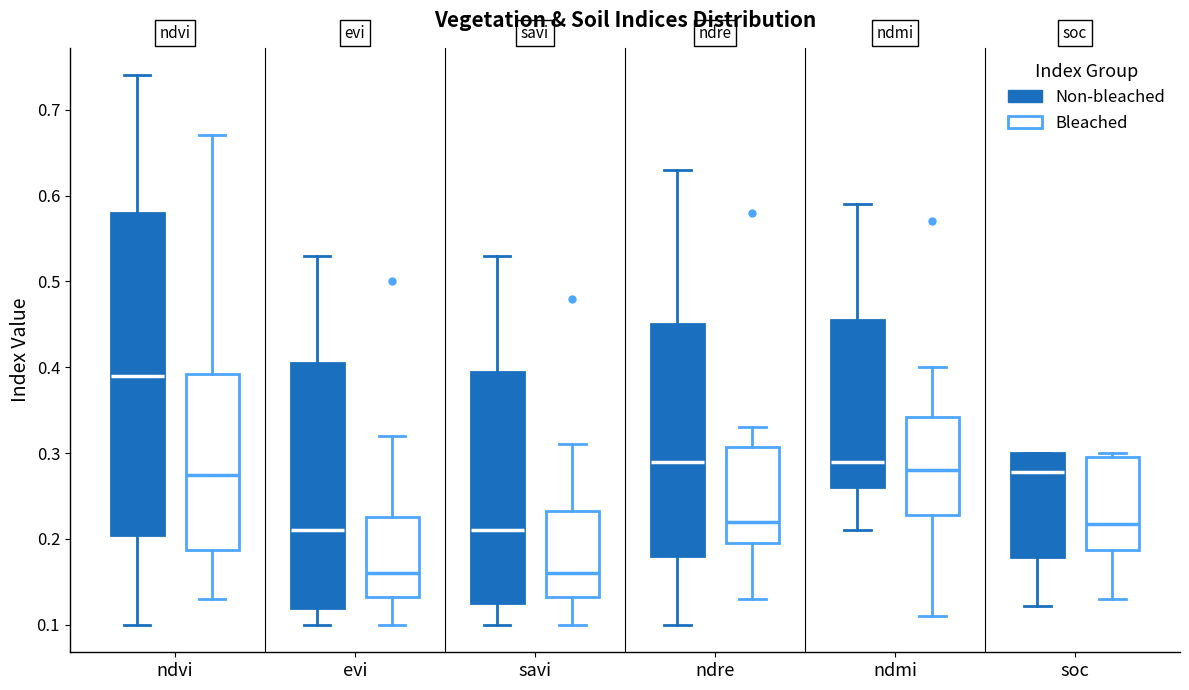

Which box's median line is the highest?

ndvi (Non-bleached)